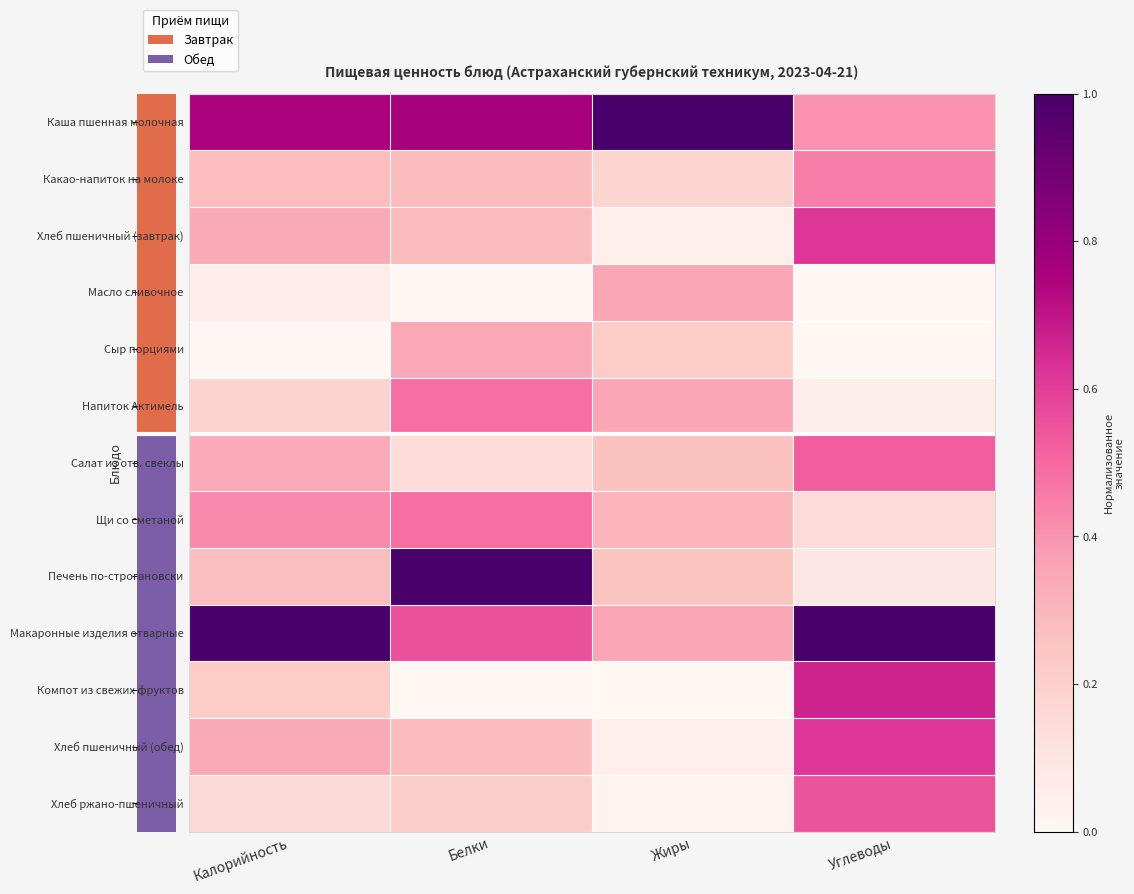

Which series has the largest total across all categories?

Каша пшенная молочная